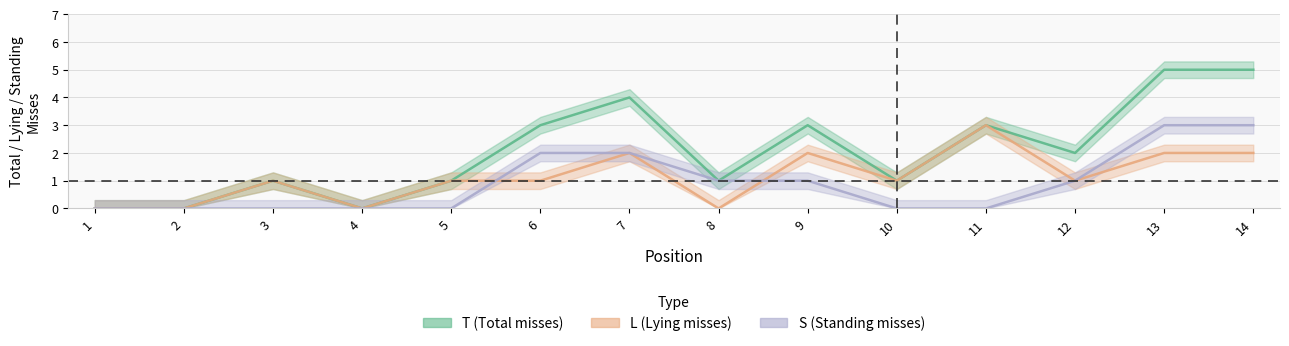

What is the average value of the T series?

2